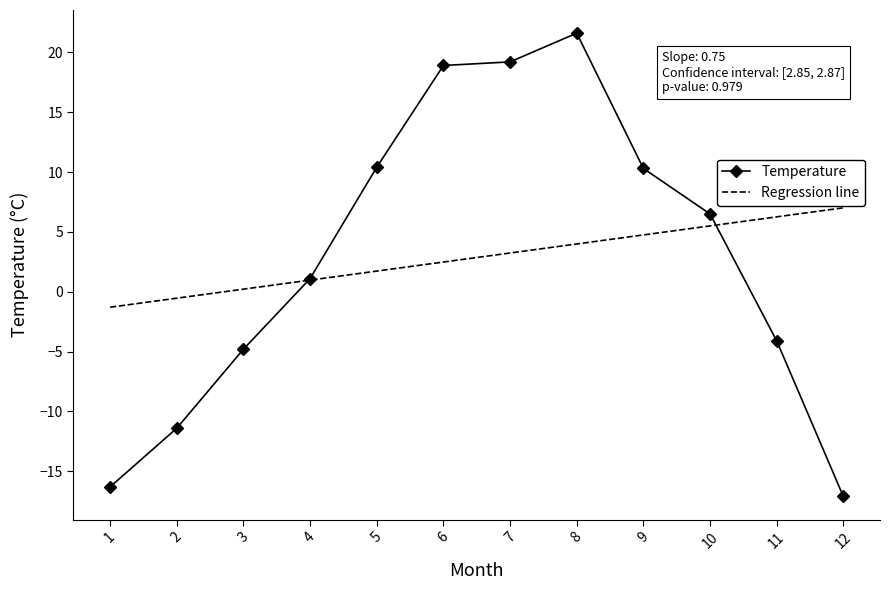

The Temperature series shows -28.5 at 1. True or false?

False